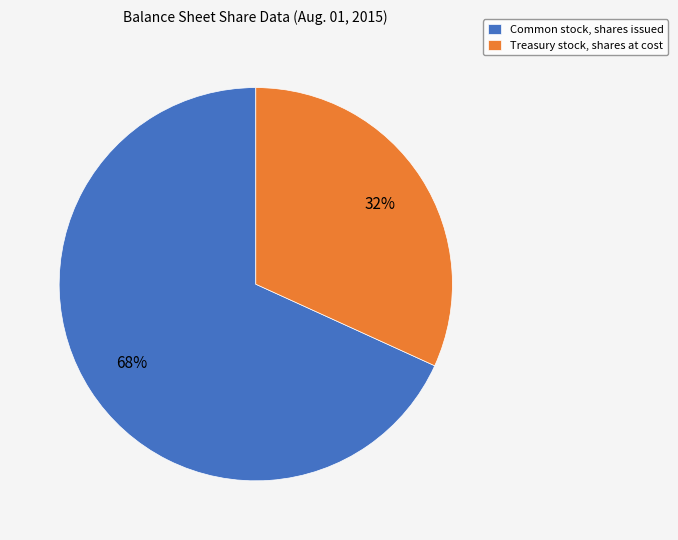

What is the ratio of the value at Common stock, shares issued to the value at Treasury stock, shares at cost?

2.1